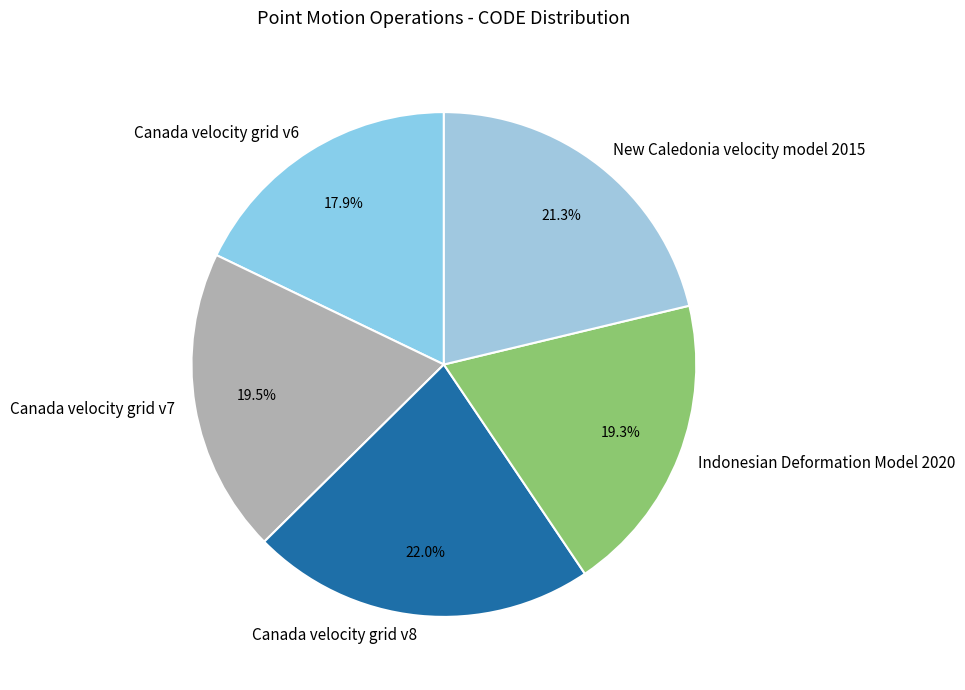

Between New Caledonia velocity model 2015 and Canada velocity grid v7, which is larger?

New Caledonia velocity model 2015